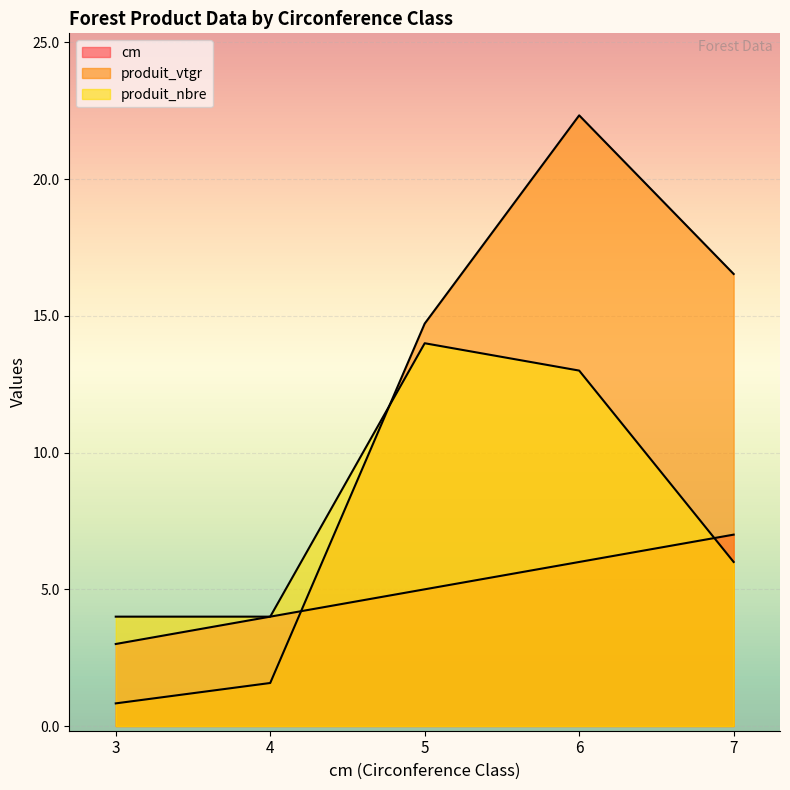

Where is produit_vtgr nearest to the value 11?

5